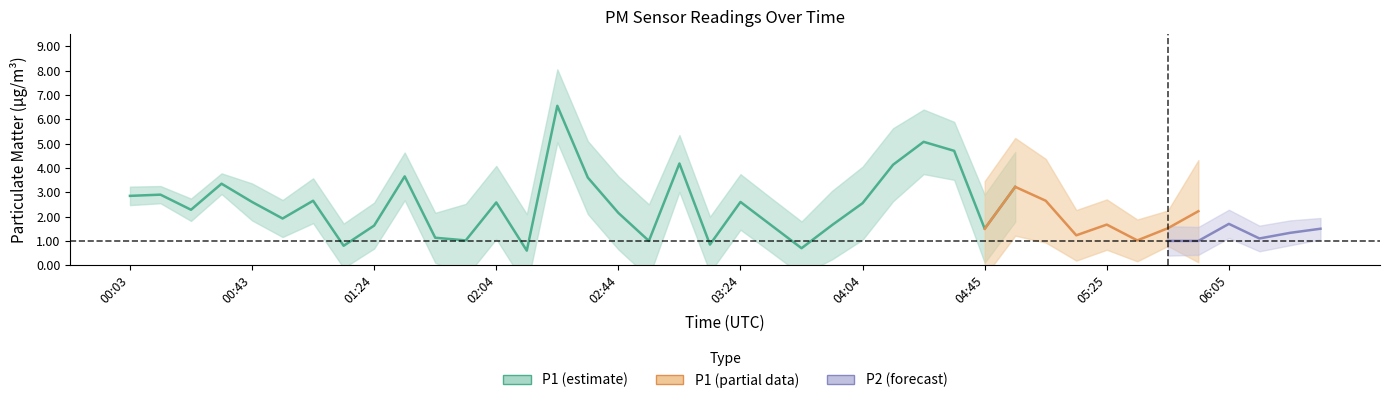

What is the value of the P1 point at the 30th from the left?

3.2